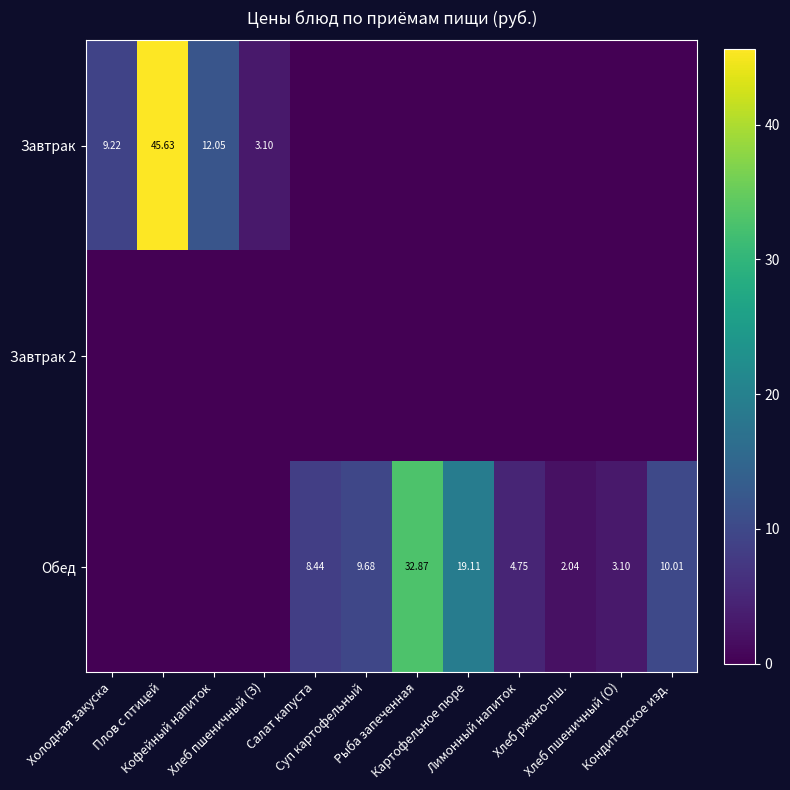

The value of Завтрак 2 at Холодная закуска is 0.0. True or false?

True